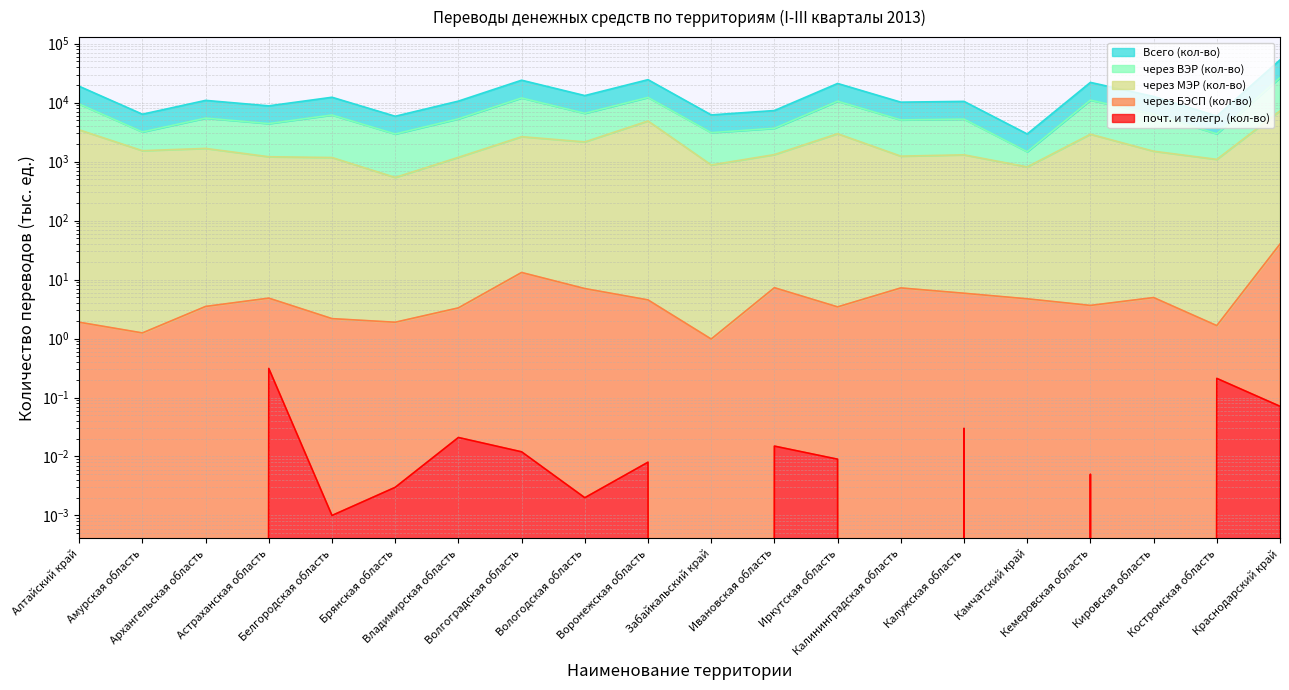

At how many categories does at least one series exceed 42054?

1